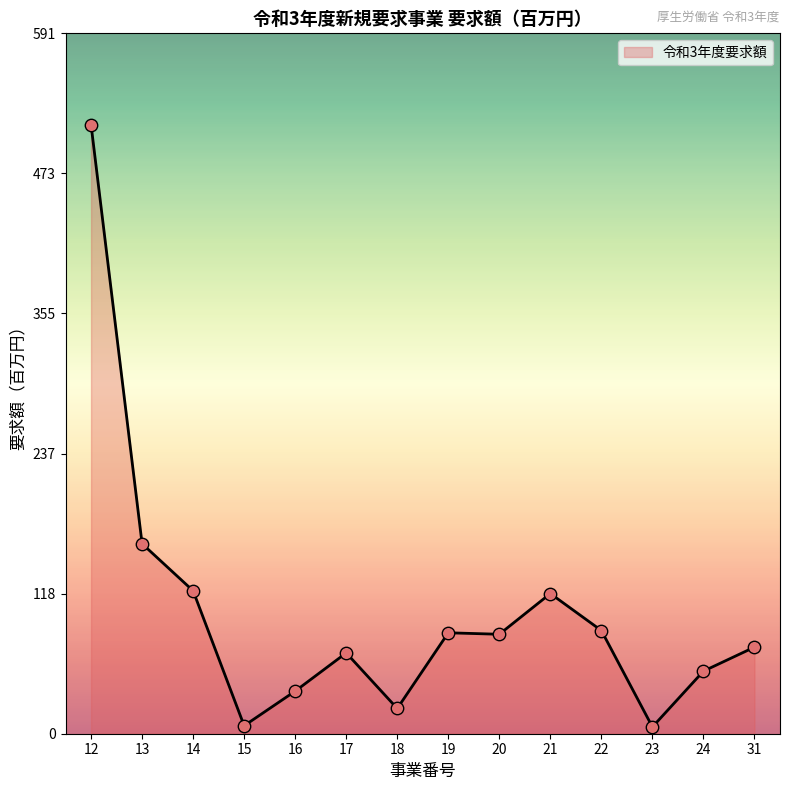

Which has a higher value, 24 or 17?

17